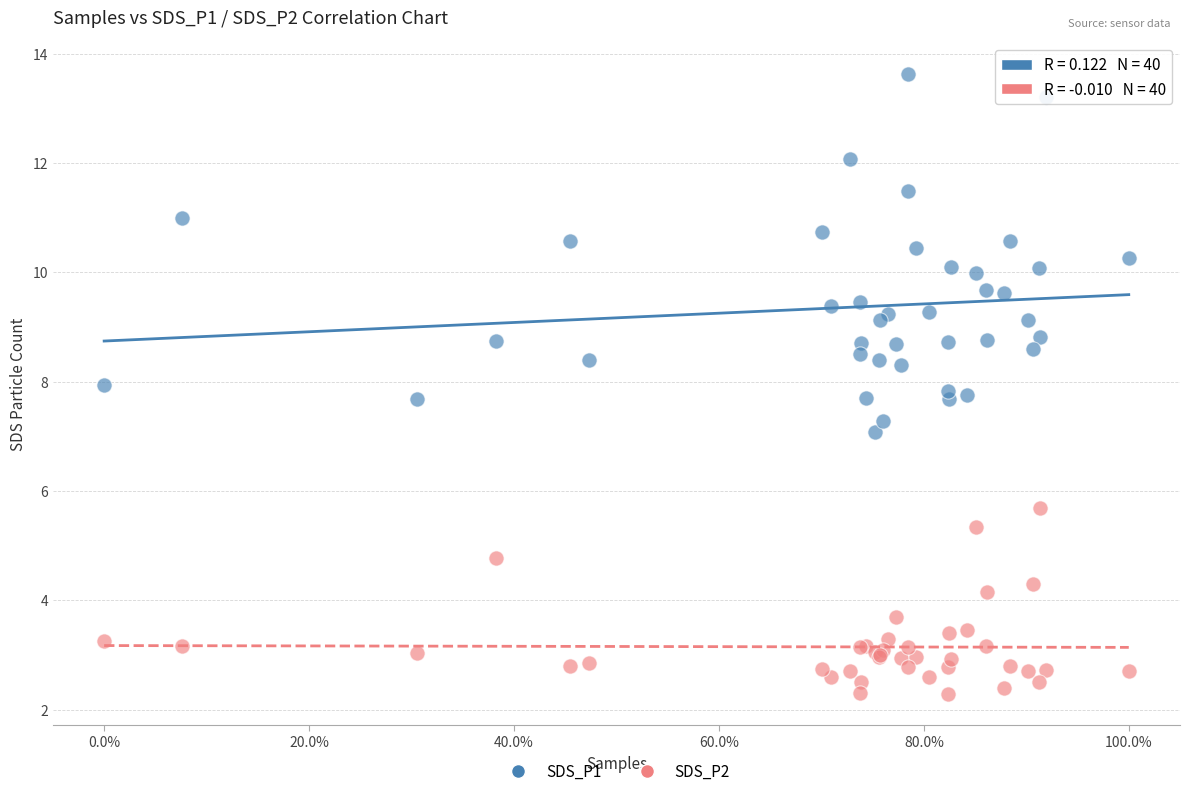

Which series has the widest spread of Y values?

SDS_P1